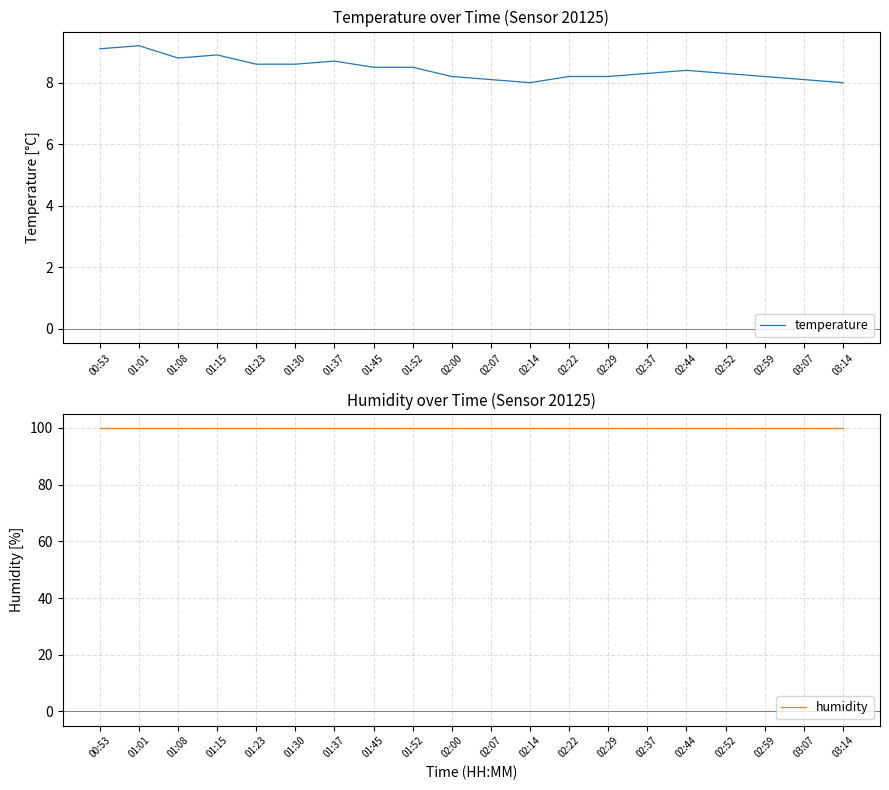

What position from the left is 01:52?

9